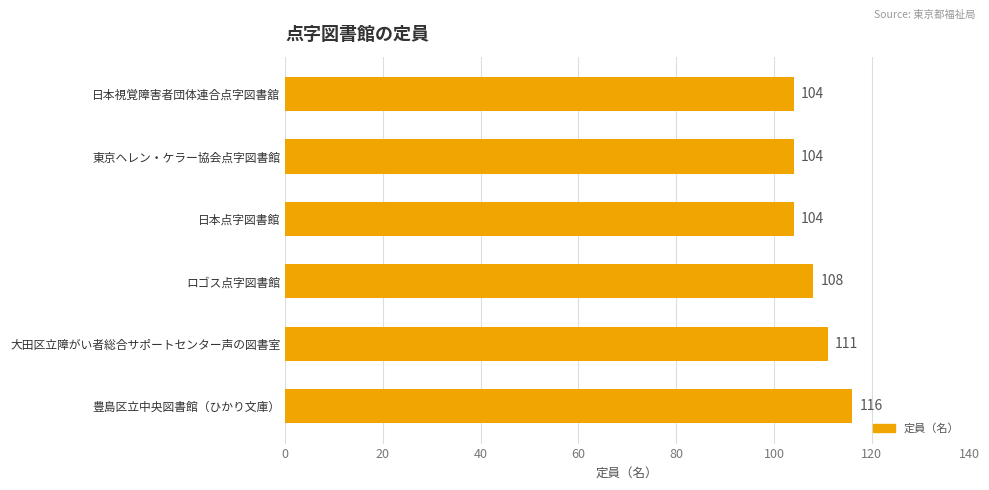

Reading bottom to top, list all the values displayed in this chart.

116	111	108	104	104	104